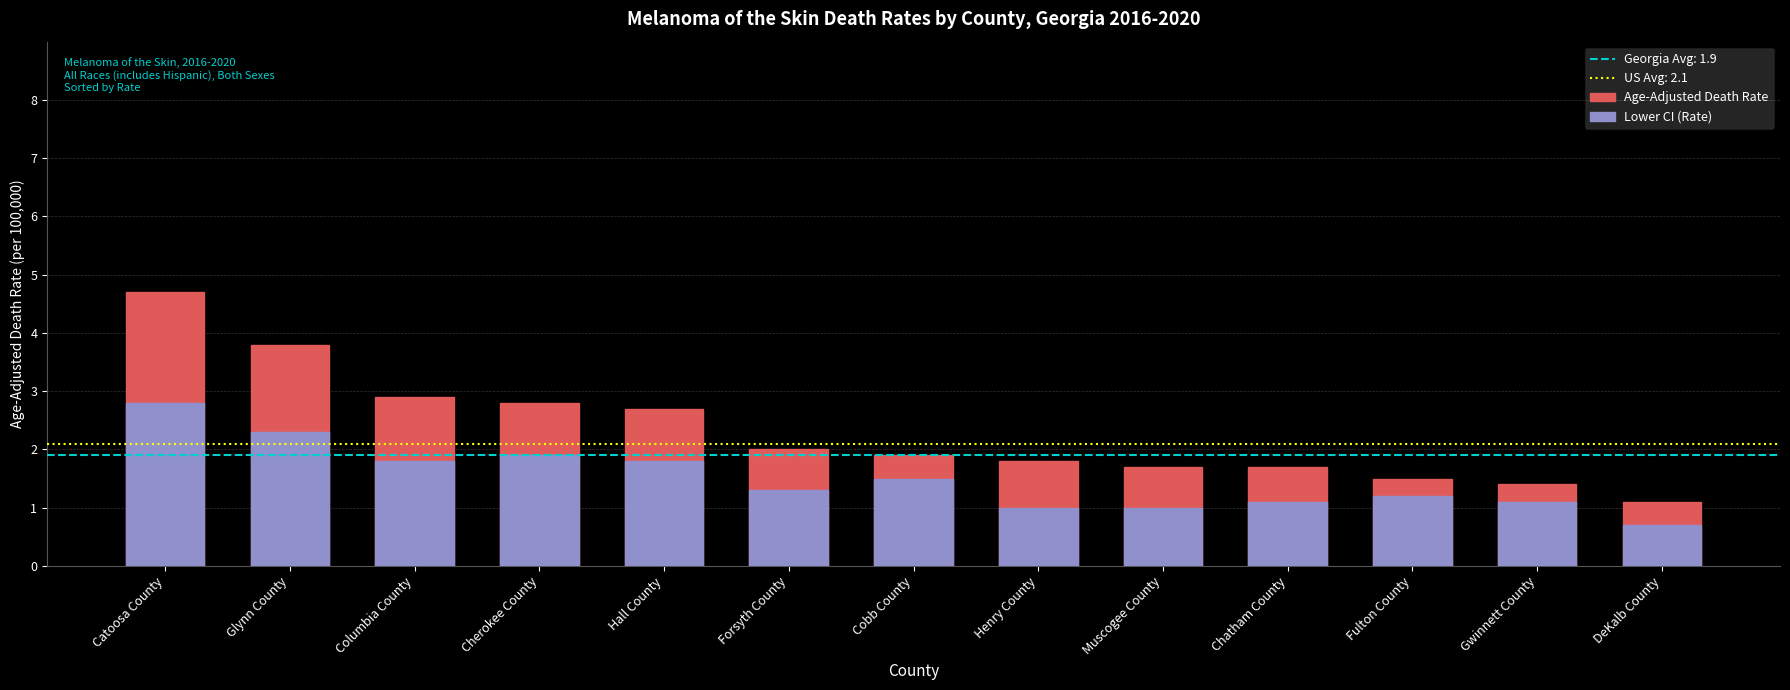

At how many categories does at least one series exceed 1?

13